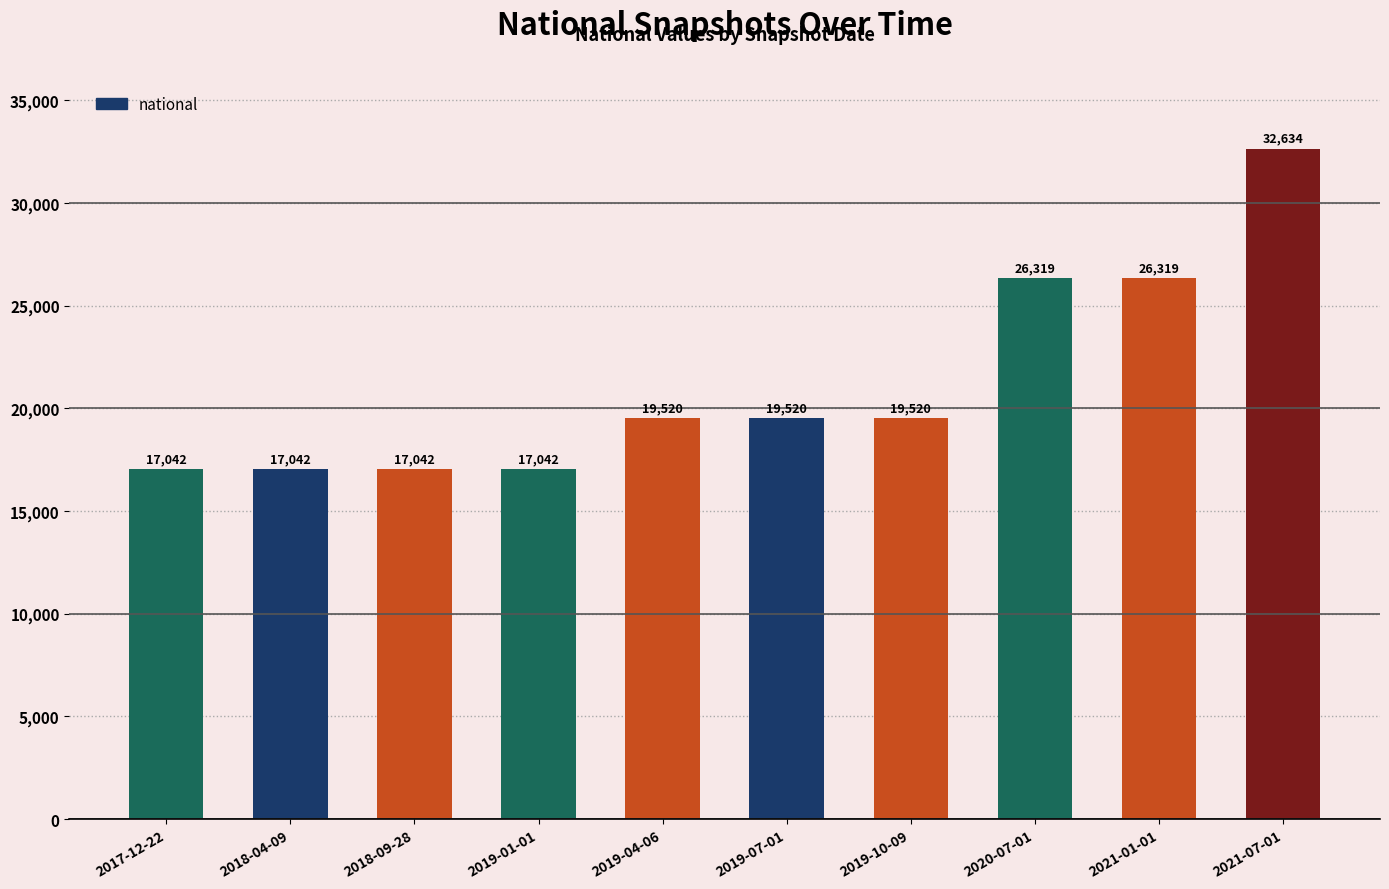

At which category does the chart reach its peak across all series?

2021-07-01